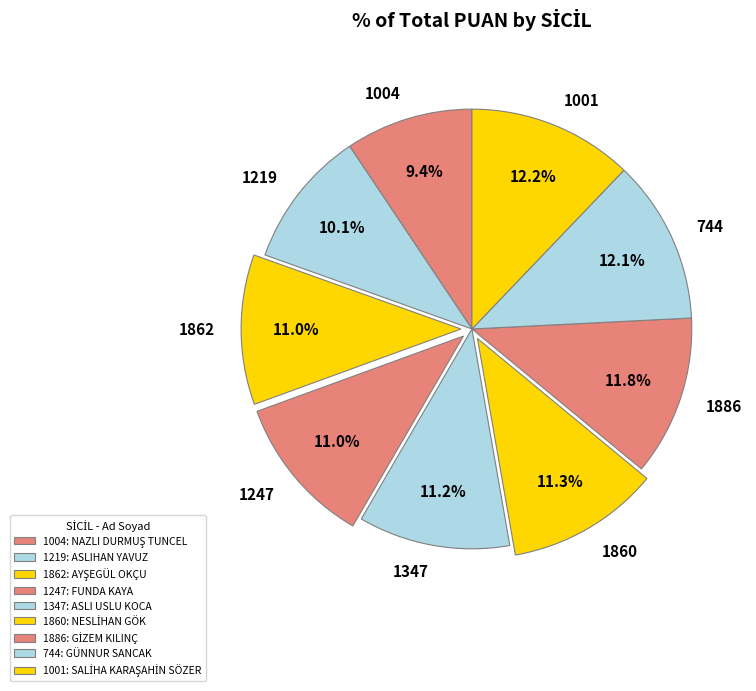

To the nearest percent, what percentage of the pie is 744?

12%